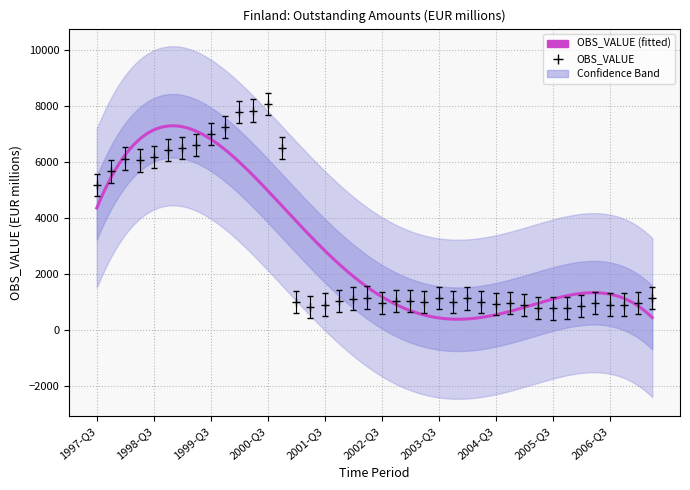

Does the chart display data point markers on the line(s)?

No